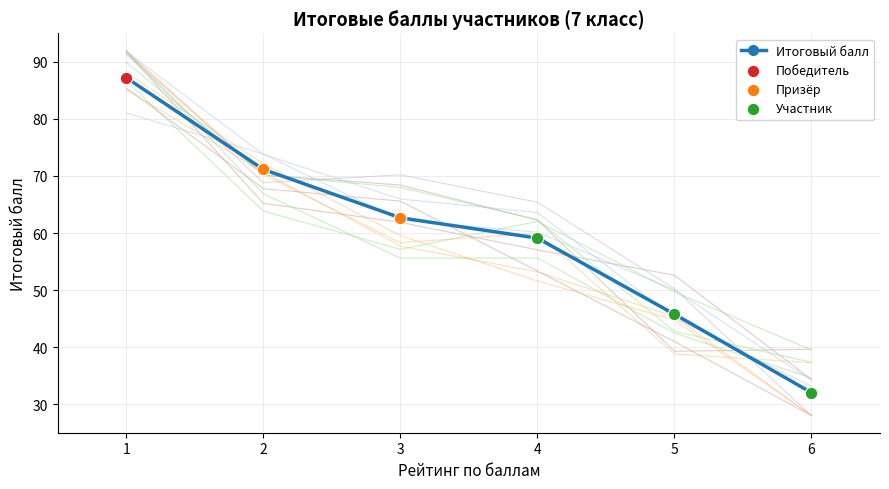

Approximately how many times larger is the value at 1 compared to 2?

1.2